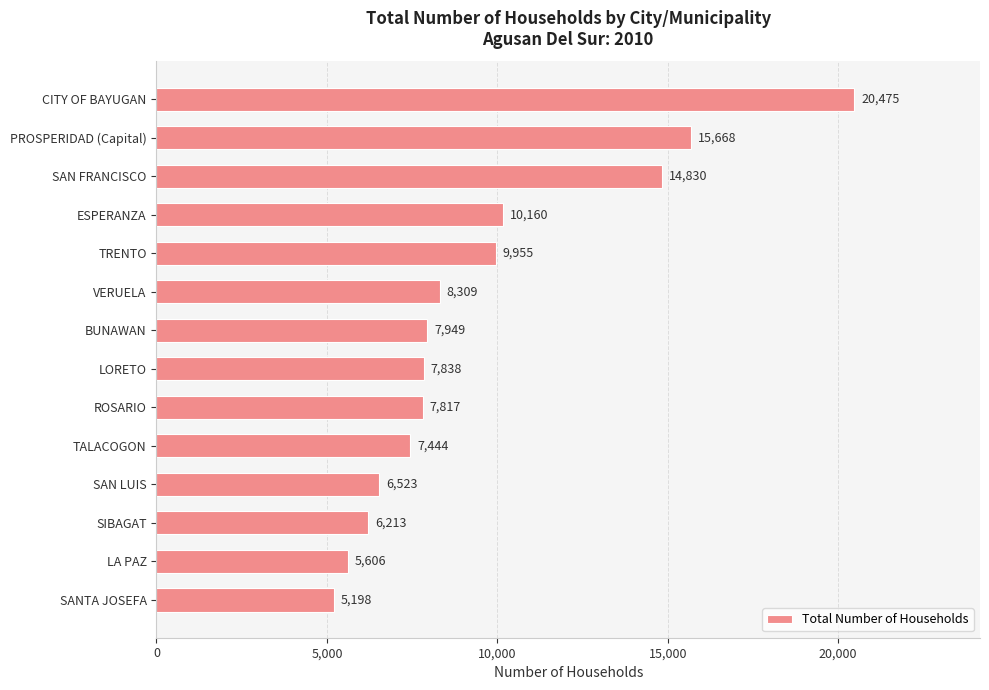

What is the difference between the maximum and second lowest values?

14869